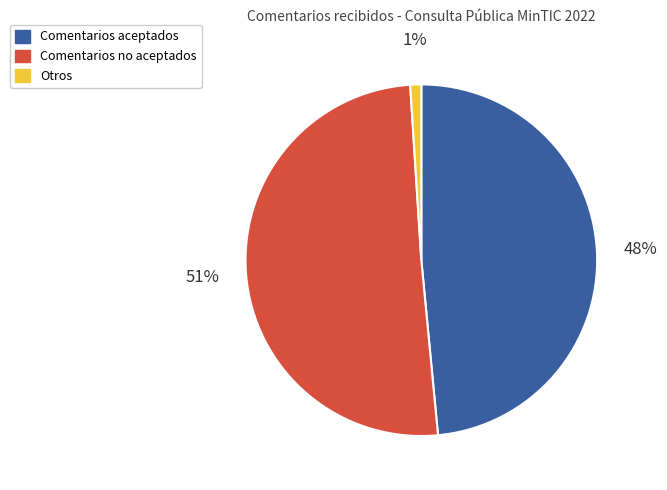

What is the smallest slice in the pie chart?

Otros